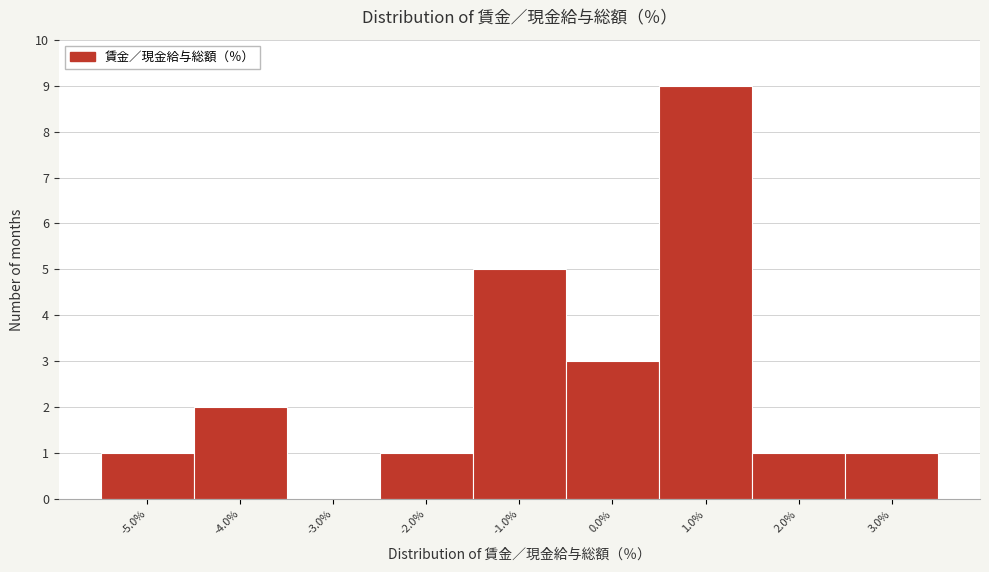

Reading left to right, list every bar in this chart as the range it spans on the x-axis followed by its height. The values are not printed on the chart, so give them approximately, as read against the axis.

-5.5 to -4.5: 1
-4.5 to -3.5: 2
-3.5 to -2.5: 0
-2.5 to -1.5: 1
-1.5 to -0.5: 5
-0.5 to 0.5: 3
0.5 to 1.5: 9
1.5 to 2.5: 1
2.5 to 3.5: 1